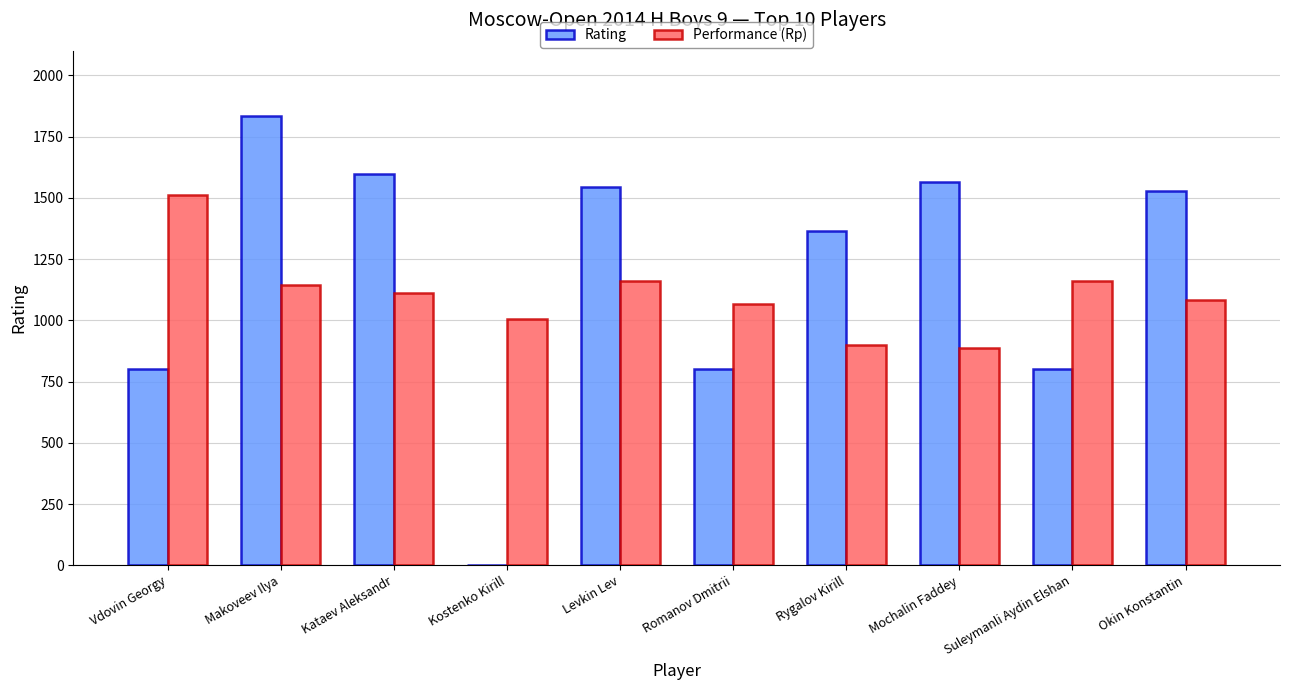

Is the value of Performance (Rp) at Levkin Lev greater than the value of Rating at Kataev Aleksandr?

No